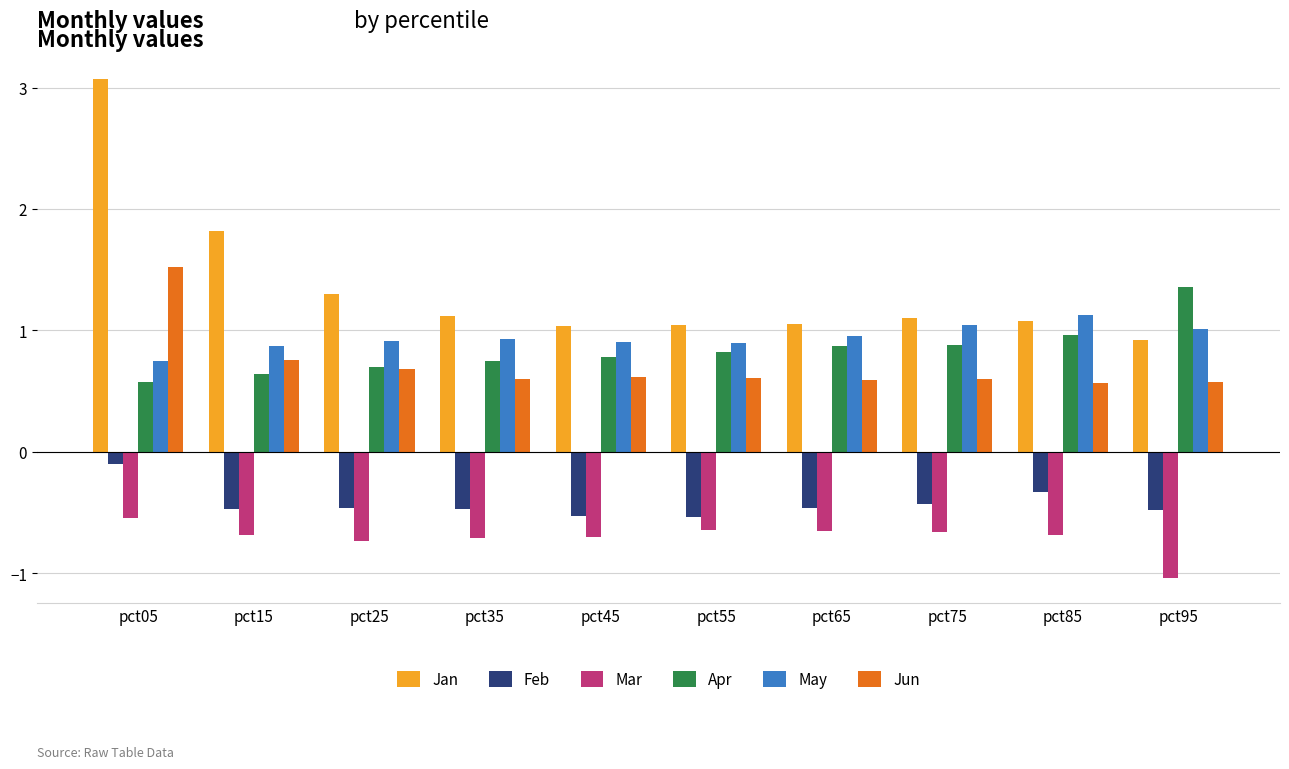

What is the difference between the highest and lowest values at pct75?

1.8